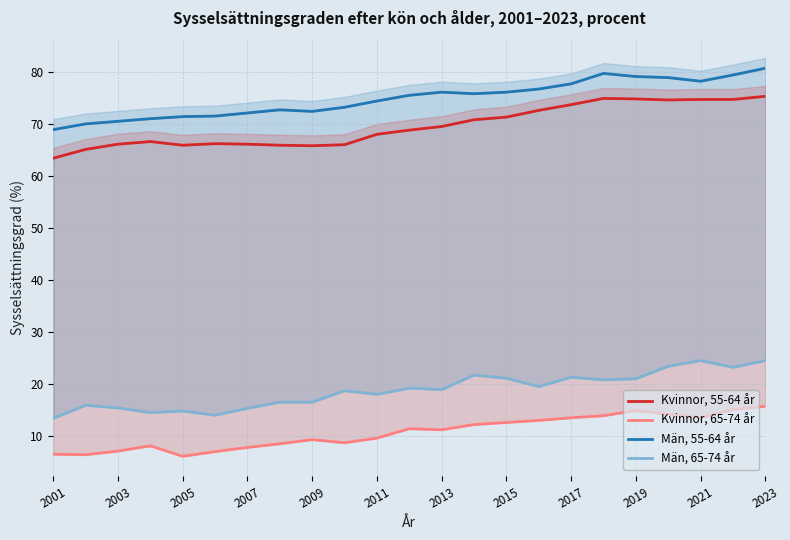

What is the difference between the maximum and minimum values in the Kvinnor, 55-64 år series?

11.9